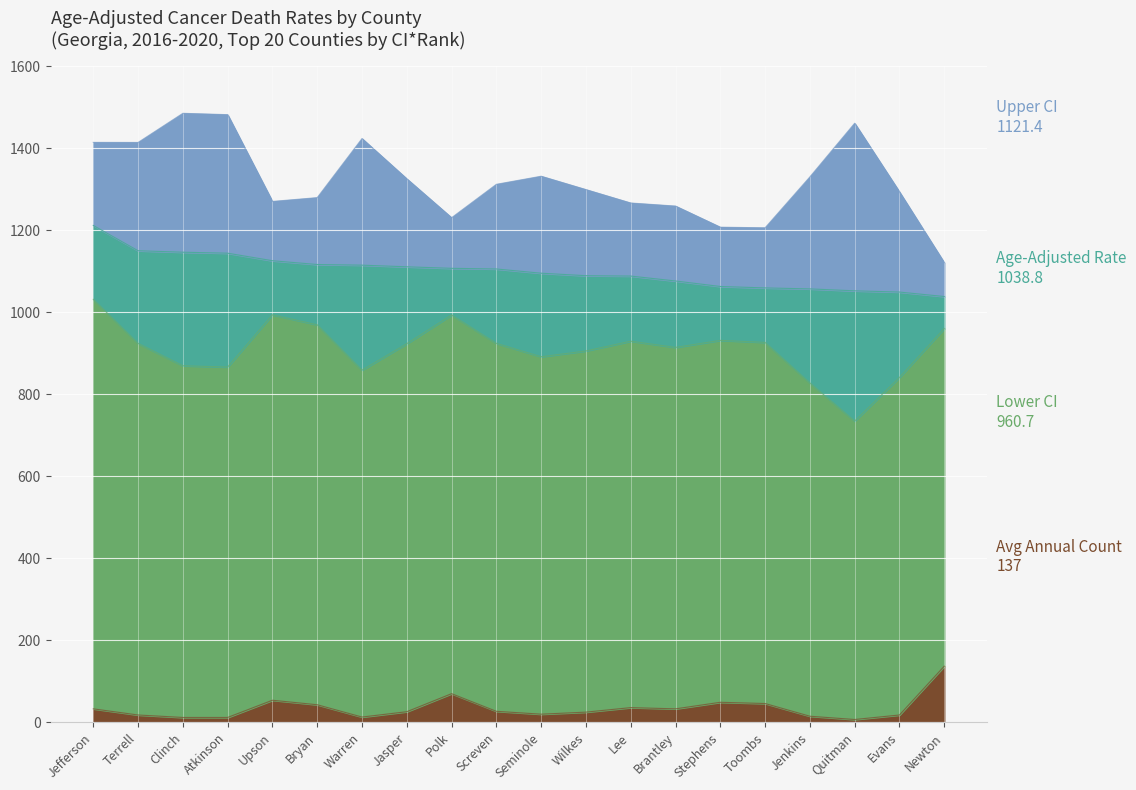

What is the total value across all series at Warren?

1424.1